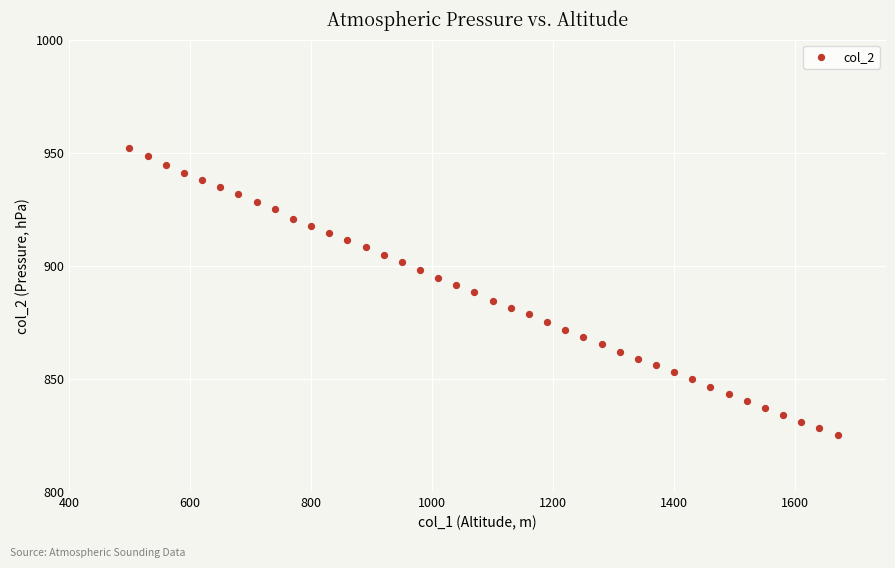

What is the range of X values (max minus min)?

1170.0